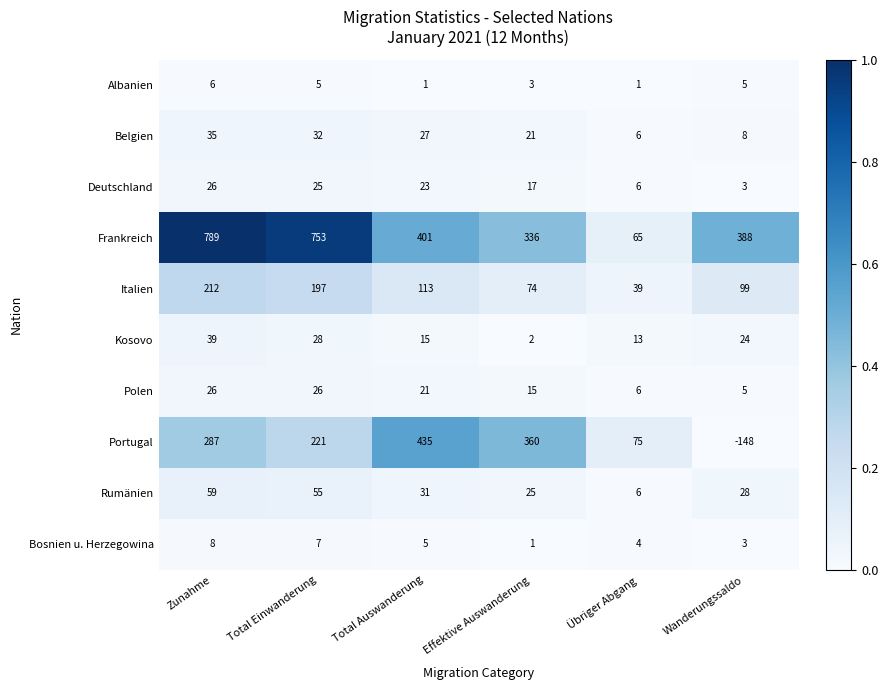

Which series has the largest total across all categories?

Frankreich